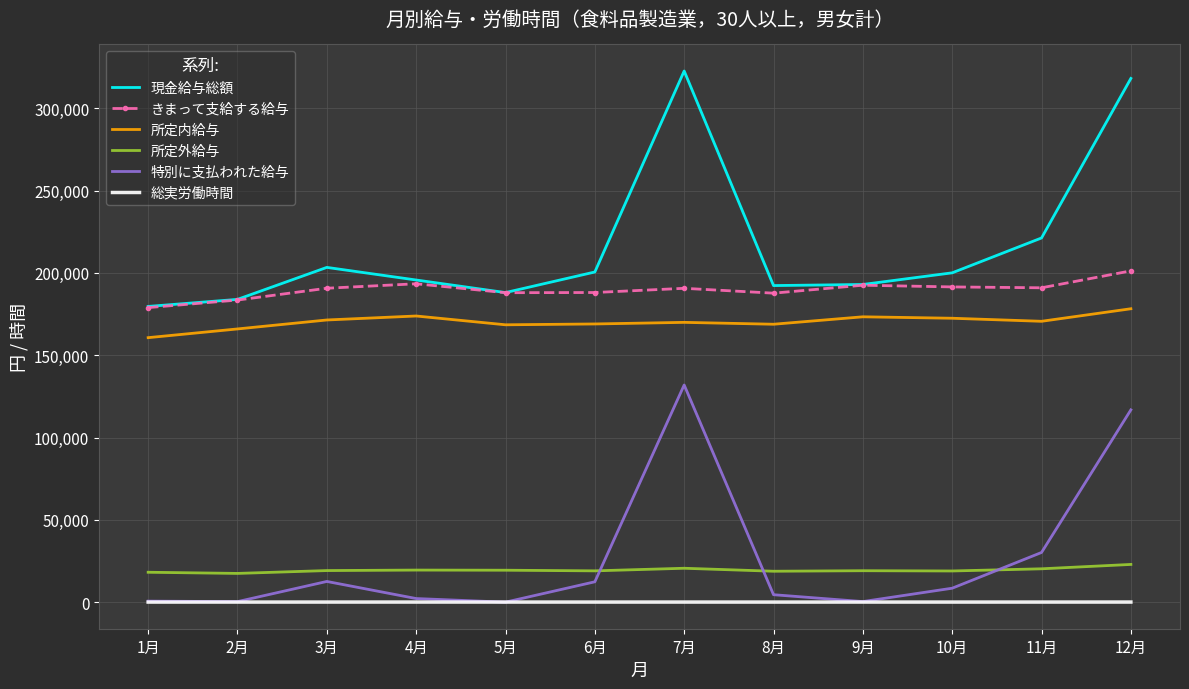

In 総実労働時間, how many points are higher than both neighbors (excluding endpoints)?

3